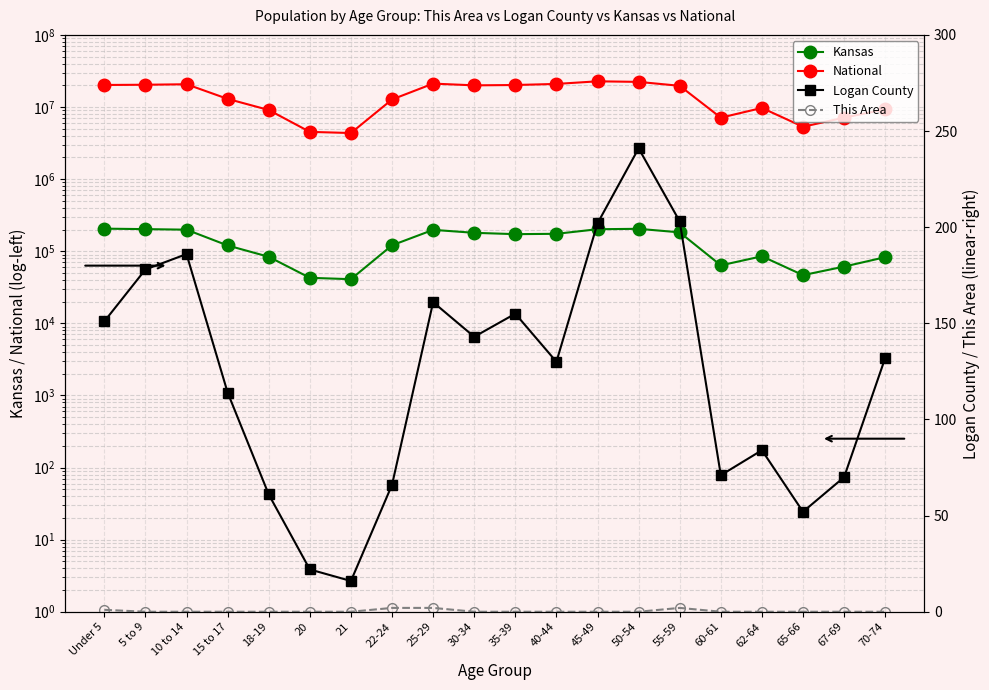

What is the total value across all series at 10 to 14?

20876264